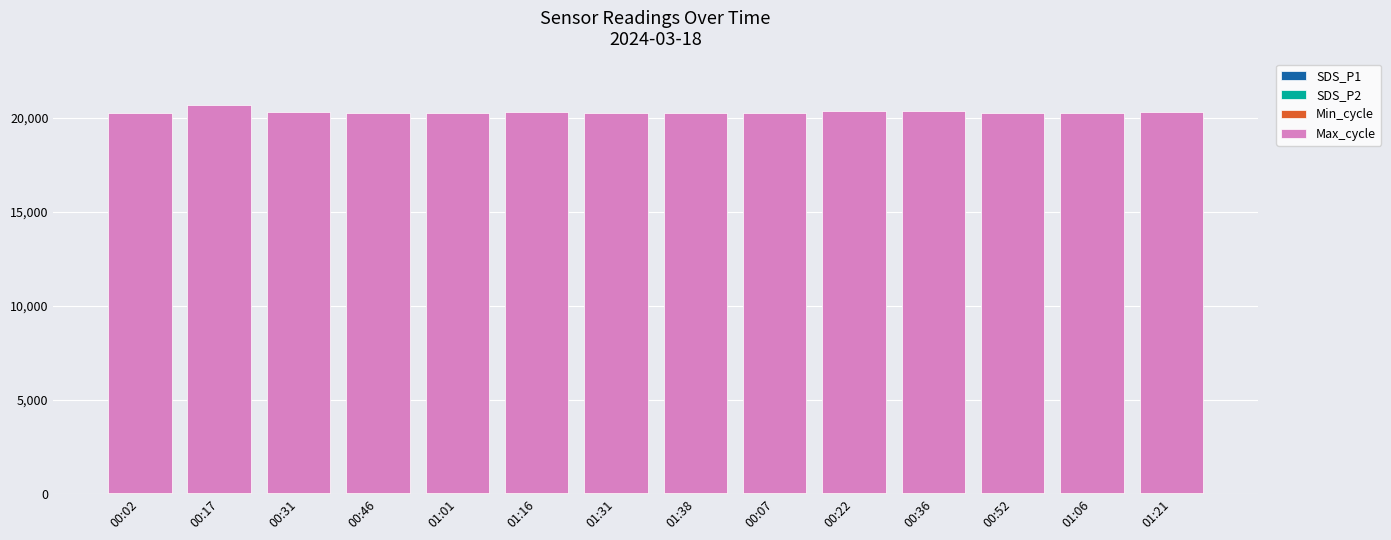

How many data points does each series have?

14